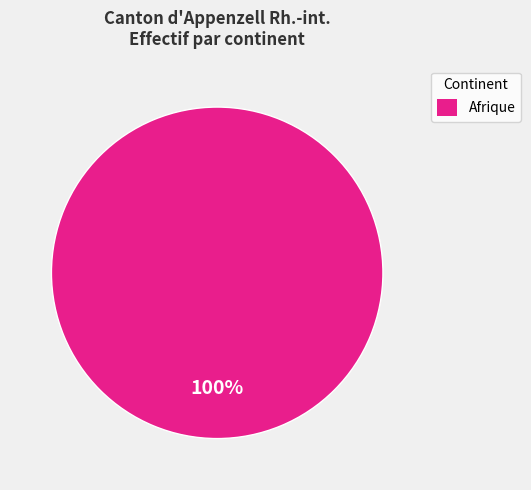

How many slices are in this pie chart?

1